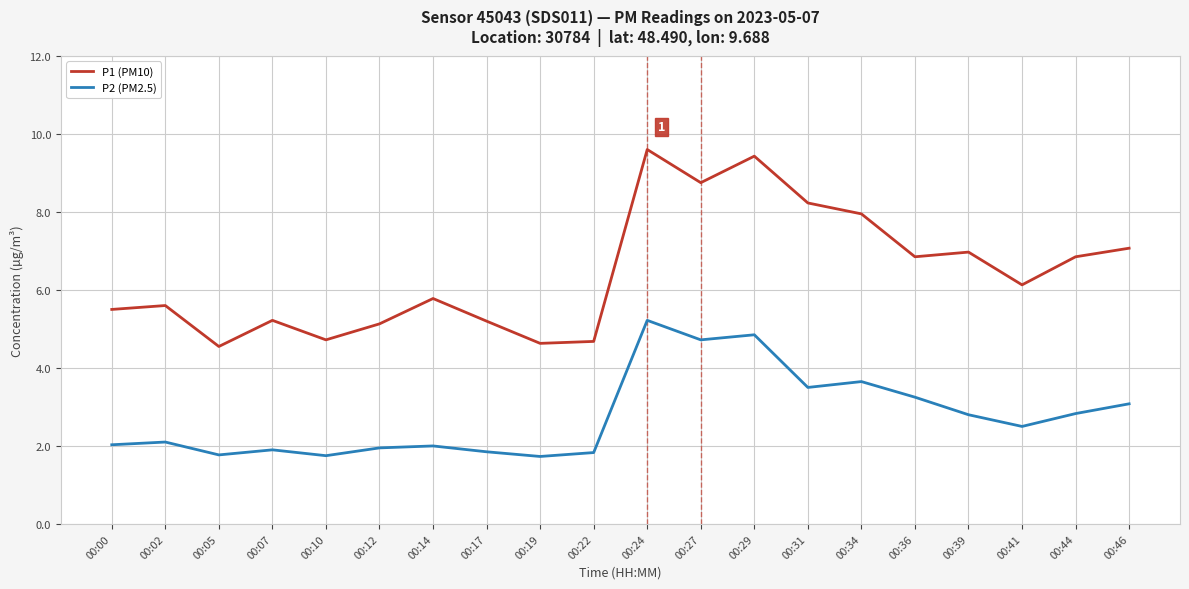

At which category is the sum across all series the highest?

00:24